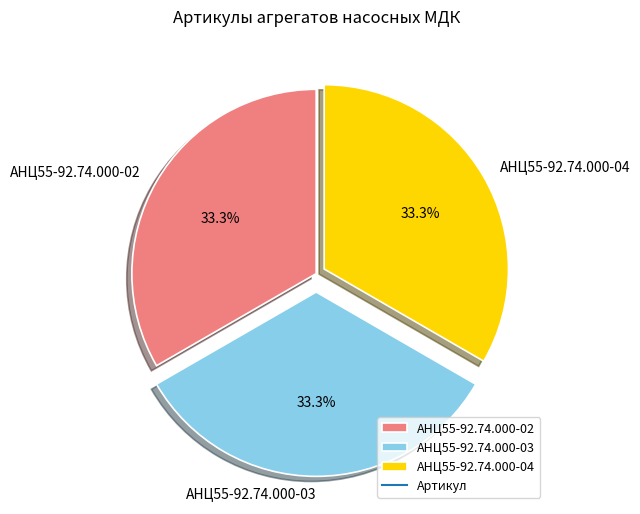

How much of the chart is everything except АНЦ55-92.74.000-04?

66.7%